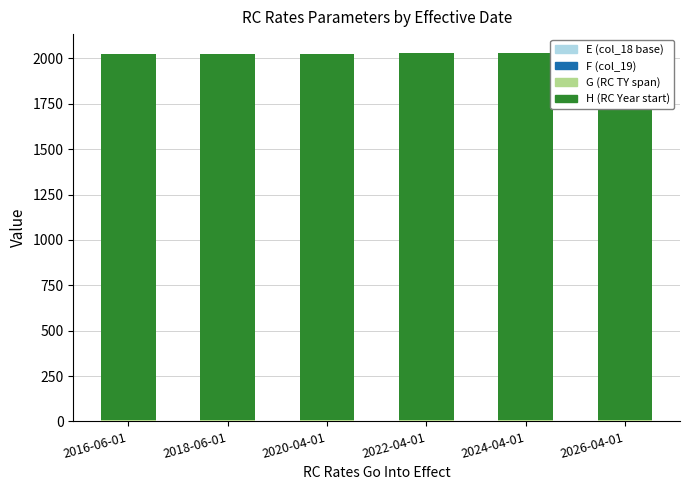

Reading left to right, transcribe all the data shown in this chart.

E (col_18 base): 2016-06-01=0.5	2018-06-01=0.5	2020-04-01=0.7	2022-04-01=0.7	2024-04-01=0.7	2026-04-01=0.7
F (col_19): 2016-06-01=0.5	2018-06-01=0.5	2020-04-01=0.3	2022-04-01=0.3	2024-04-01=0.3	2026-04-01=0.3
G (RC TY span): 2016-06-01=7.0	2018-06-01=7.0	2020-04-01=5.0	2022-04-01=5.0	2024-04-01=5.0	2026-04-01=5.0
H (RC Year start): 2016-06-01=2016.0	2018-06-01=2018.0	2020-04-01=2020.0	2022-04-01=2022.0	2024-04-01=2024.0	2026-04-01=2026.0